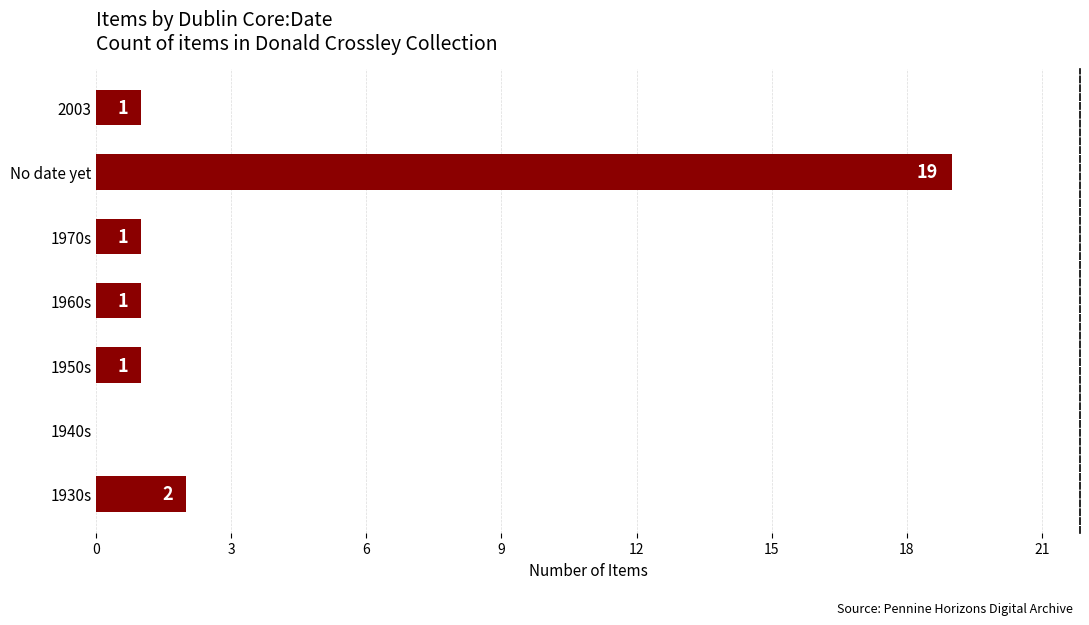

Reading top to bottom, extract all data points from this chart.

2003=1	No date yet=19	1970s=1	1960s=1	1950s=1	1940s=0	1930s=2